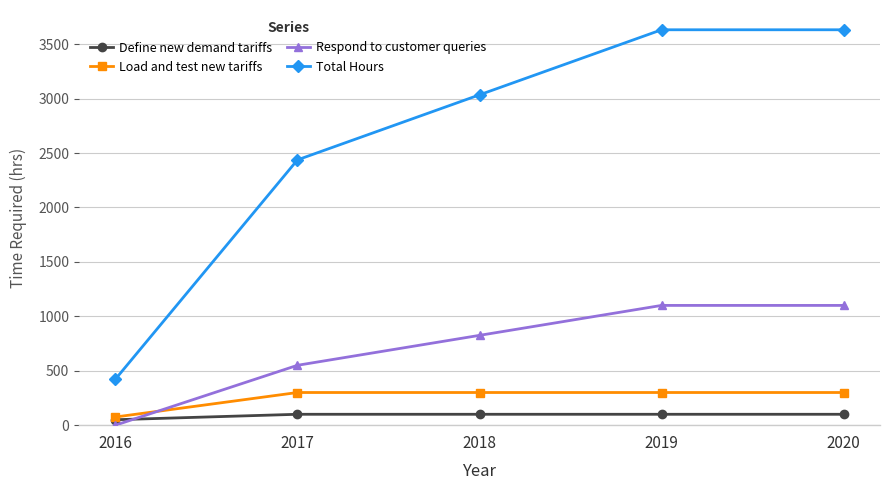

What is the spread (max minus min) of values at 2019?

3532.0